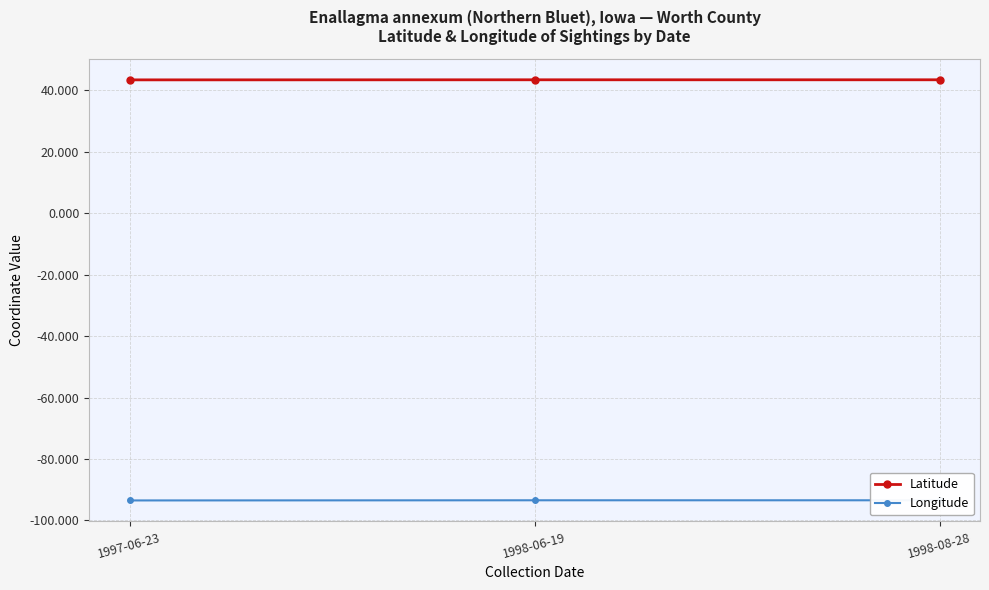

At which label is Latitude closest to 43?

1997-06-23